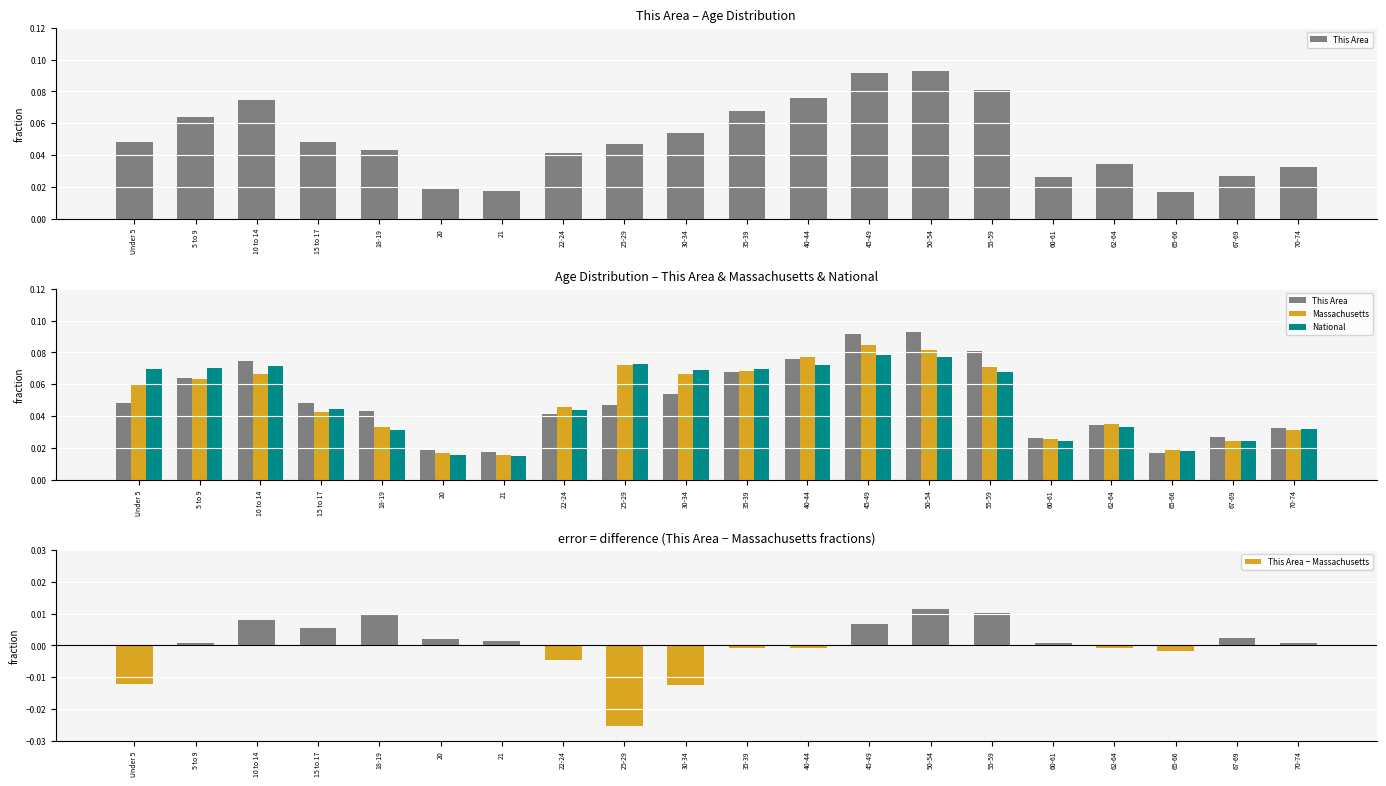

The value of This Area − Massachusetts at Under 5 is -0.0. True or false?

False